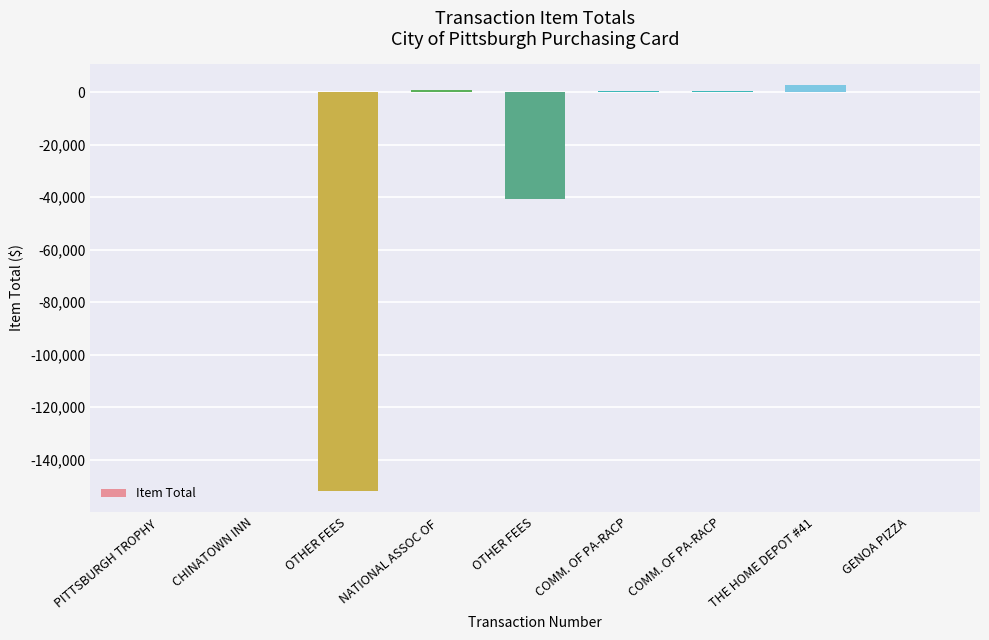

True or false: the data shows -152073.5 at OTHER FEES.

True